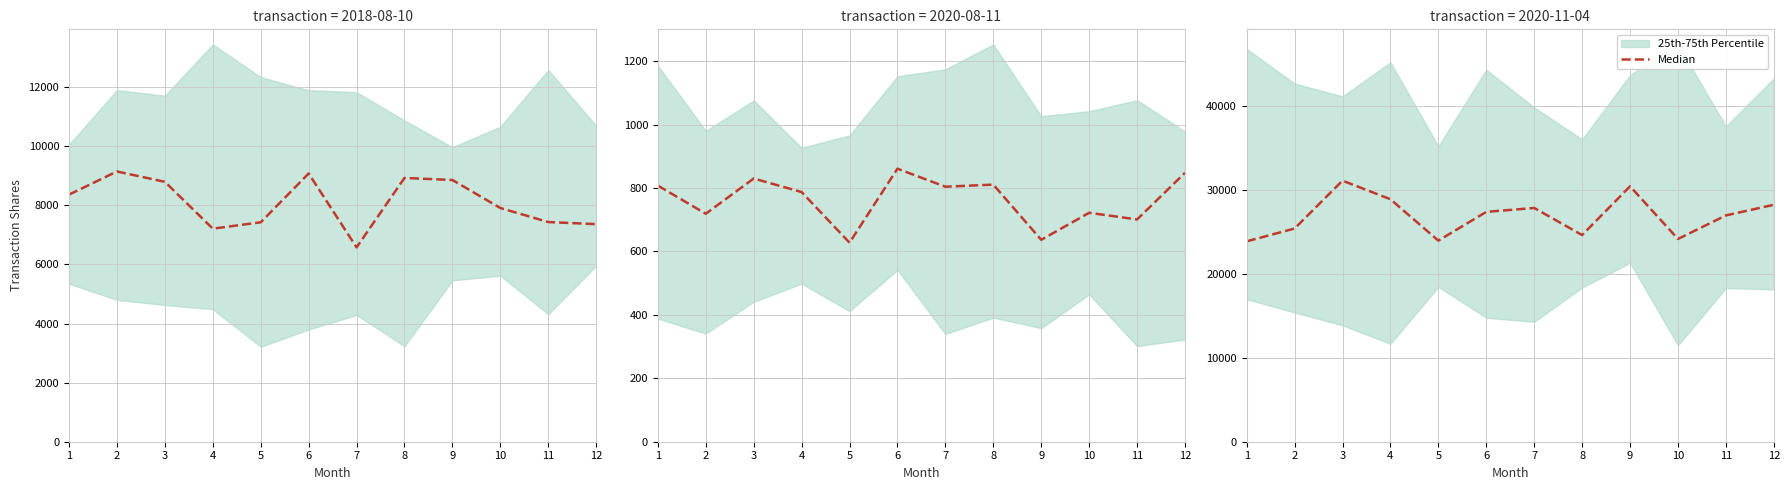

Between 3 and 7, which is larger?

3